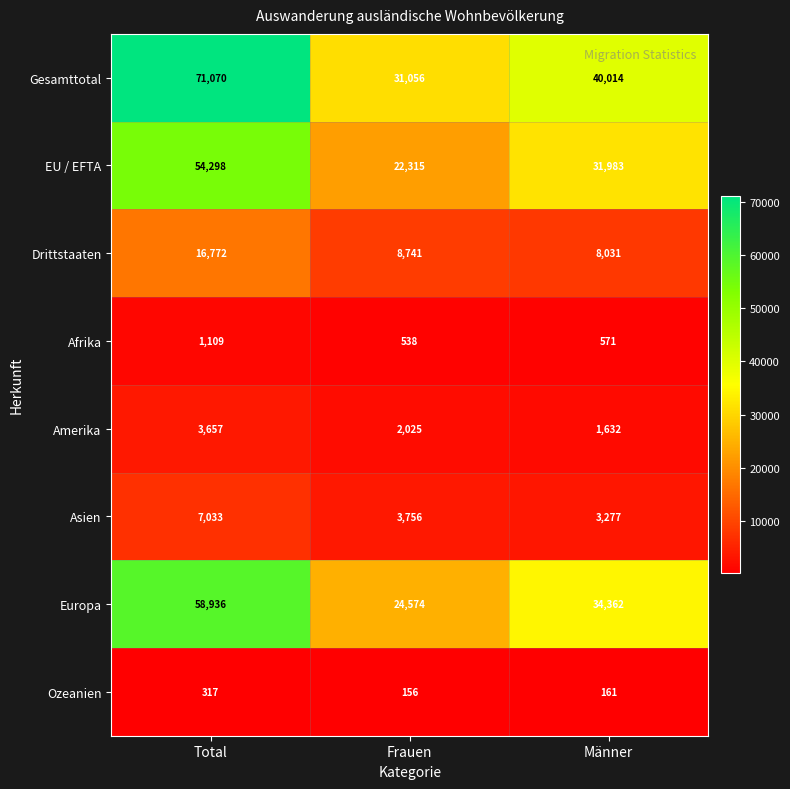

What is the spread (max minus min) of values at Männer?

39853